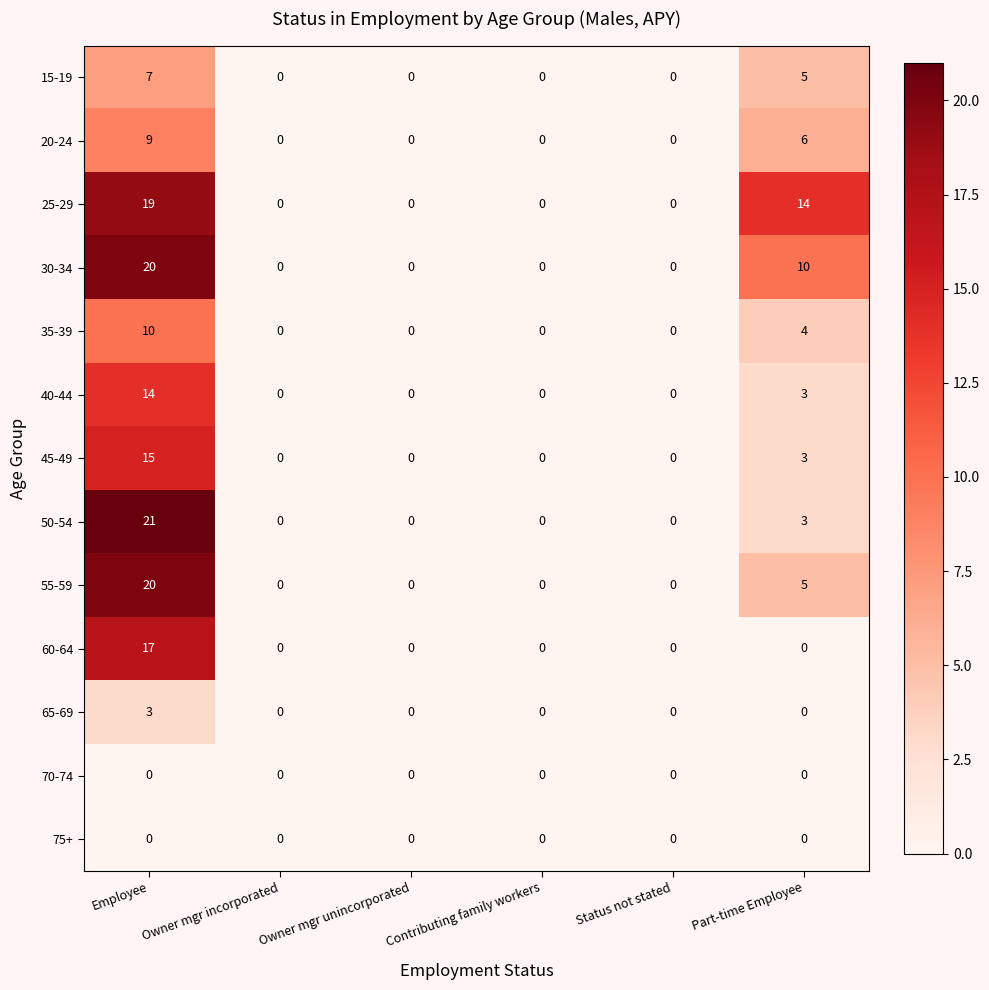

True or false: 25-29 has a value of 0 at Owner mgr incorporated.

True